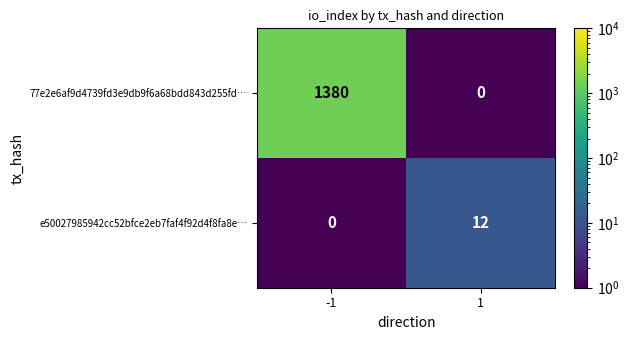

What is the difference between the maximum and minimum values in the e50027985942cc52bfce2eb7faf4f92d4f8fa8e… series?

12